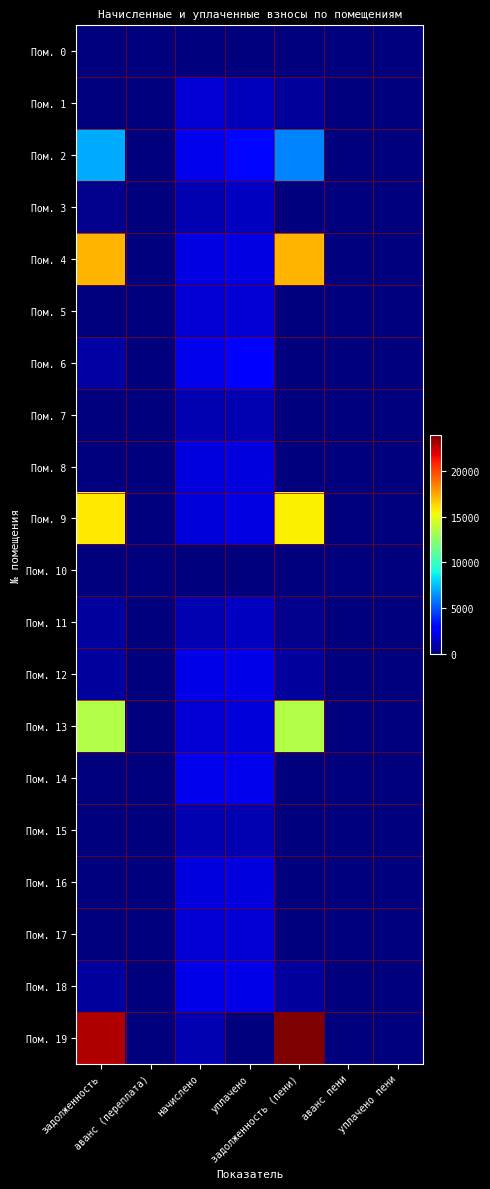

Reading right to left, list all the values displayed in this chart.

Пом. 0: уплачено пени=0.0	аванс пени=0.0	задолженность (пени)=0.0	уплачено=0.0	начислено=0.0	аванс (переплата)=0.0	задолженность=0.0
Пом. 1: уплачено пени=0.0	аванс пени=0.0	задолженность (пени)=620.6	уплачено=1241.3	начислено=1862.0	аванс (переплата)=0.0	задолженность=0.0
Пом. 2: уплачено пени=0.0	аванс пени=0.0	задолженность (пени)=6150.3	уплачено=3139.7	начислено=2260.1	аванс (переплата)=0.0	задолженность=7029.9
Пом. 3: уплачено пени=0.0	аванс пени=0.0	задолженность (пени)=0.0	уплачено=1479.5	начислено=1109.8	аванс (переплата)=0.0	задолженность=369.4
Пом. 4: уплачено пени=0.0	аванс пени=0.0	задолженность (пени)=17153.3	уплачено=2109.0	начислено=2109.0	аванс (переплата)=0.0	задолженность=17153.3
Пом. 5: уплачено пени=0.0	аванс пени=0.0	задолженность (пени)=0.0	уплачено=1788.2	начислено=1788.2	аванс (переплата)=0.0	задолженность=0.0
Пом. 6: уплачено пени=0.0	аванс пени=0.0	задолженность (пени)=0.0	уплачено=2998.8	начислено=2249.1	аванс (переплата)=0.0	задолженность=749.7
Пом. 7: уплачено пени=0.0	аванс пени=0.0	задолженность (пени)=0.0	уплачено=1080.3	начислено=1080.3	аванс (переплата)=0.0	задолженность=0.0
Пом. 8: уплачено пени=0.0	аванс пени=0.0	задолженность (пени)=0.0	уплачено=2050.0	начислено=2050.0	аванс (переплата)=0.0	задолженность=0.0
Пом. 9: уплачено пени=0.0	аванс пени=0.0	задолженность (пени)=15627.7	уплачено=2085.1	начислено=1884.1	аванс (переплата)=0.0	задолженность=15828.7
Пом. 10: уплачено пени=0.0	аванс пени=0.0	задолженность (пени)=0.0	уплачено=0.0	начислено=0.0	аванс (переплата)=0.0	задолженность=0.0
Пом. 11: уплачено пени=2.5	аванс пени=0.0	задолженность (пени)=351.5	уплачено=1408.5	начислено=1054.5	аванс (переплата)=0.0	задолженность=705.6
Пом. 12: уплачено пени=0.0	аванс пени=0.0	задолженность (пени)=738.6	уплачено=2215.9	начислено=2215.9	аванс (переплата)=0.0	задолженность=738.6
Пом. 13: уплачено пени=0.0	аванс пени=0.0	задолженность (пени)=13466.2	уплачено=1891.0	начислено=1854.6	аванс (переплата)=0.0	задолженность=13502.6
Пом. 14: уплачено пени=0.0	аванс пени=0.0	задолженность (пени)=0.0	уплачено=2263.8	начислено=2263.8	аванс (переплата)=0.0	задолженность=0.0
Пом. 15: уплачено пени=0.0	аванс пени=0.0	задолженность (пени)=0.0	уплачено=1113.5	начислено=1113.5	аванс (переплата)=0.0	задолженность=0.0
Пом. 16: уплачено пени=0.0	аванс пени=0.0	задолженность (пени)=0.0	уплачено=2035.2	начислено=2035.2	аванс (переплата)=0.0	задолженность=0.0
Пом. 17: уплачено пени=0.0	аванс пени=0.0	задолженность (пени)=0.0	уплачено=1860.9	начислено=1854.6	аванс (переплата)=0.0	задолженность=6.3
Пом. 18: уплачено пени=0.0	аванс пени=0.0	задолженность (пени)=731.3	уплачено=2193.8	начислено=2193.8	аванс (переплата)=0.0	задолженность=731.3
Пом. 19: уплачено пени=0.0	аванс пени=0.0	задолженность (пени)=23907.3	уплачено=0.0	начислено=1113.5	аванс (переплата)=0.0	задолженность=22793.8